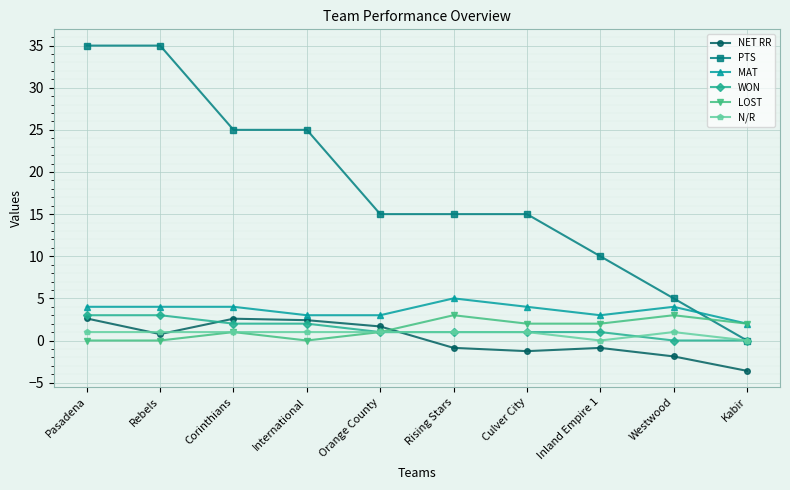

How many series are shown in this chart?

6